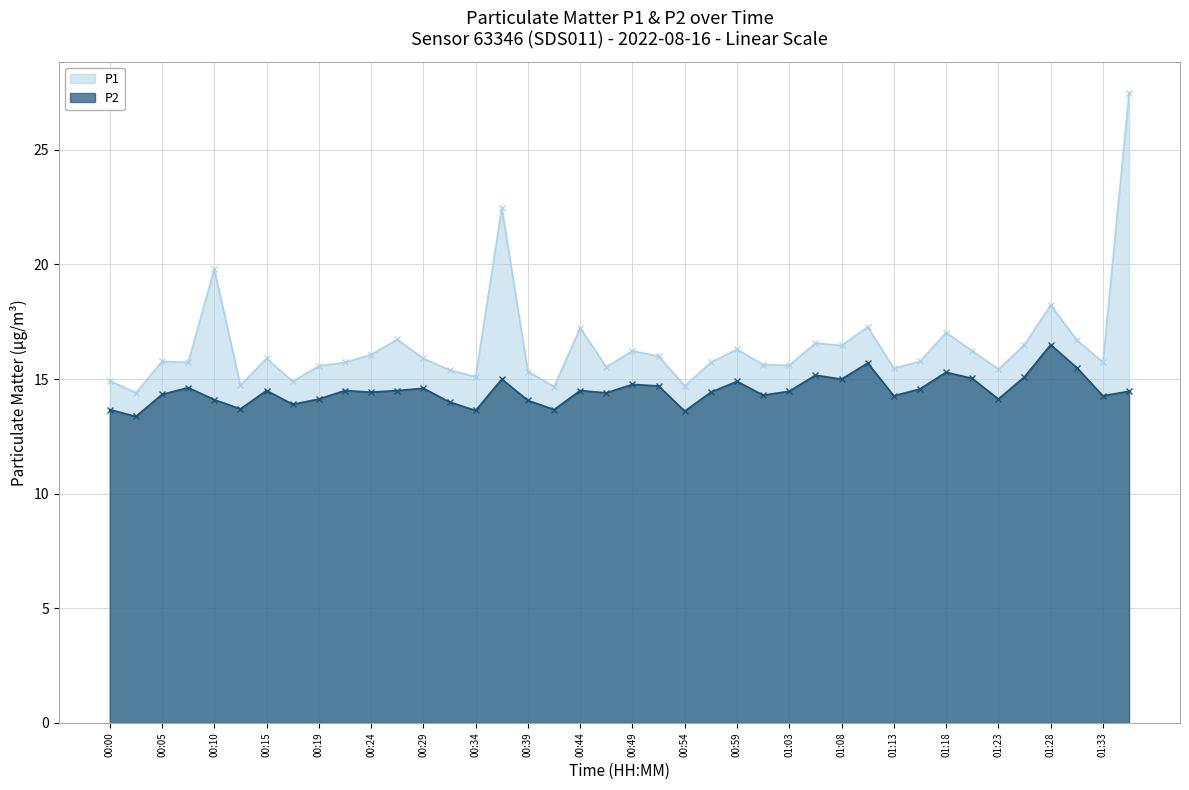

True or false: P1 and P2 cross at least once.

False